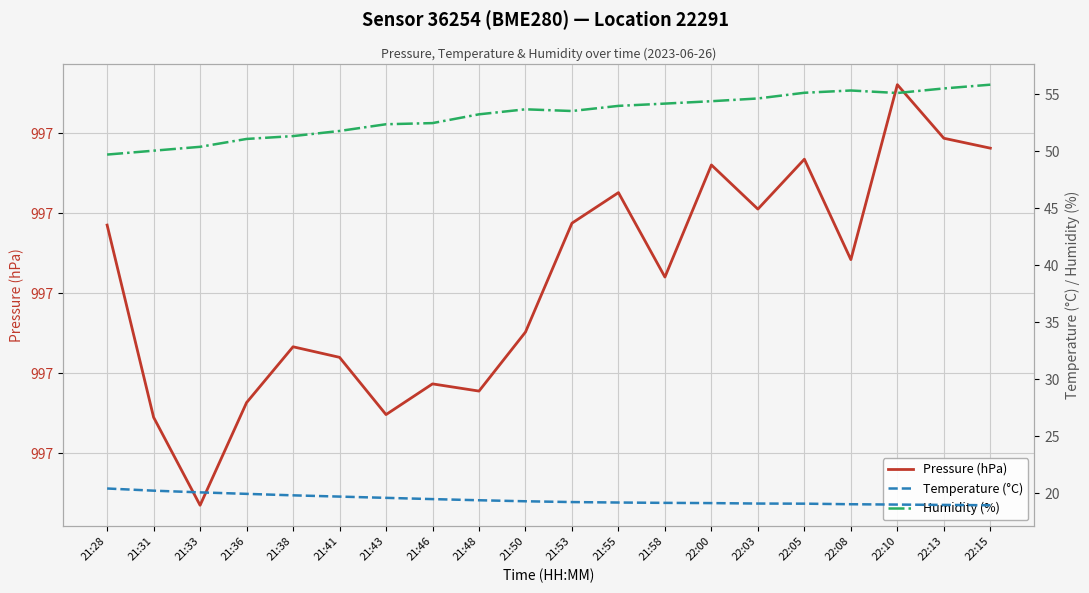

At which label does Temperature (°C) reach its minimum?

22:15